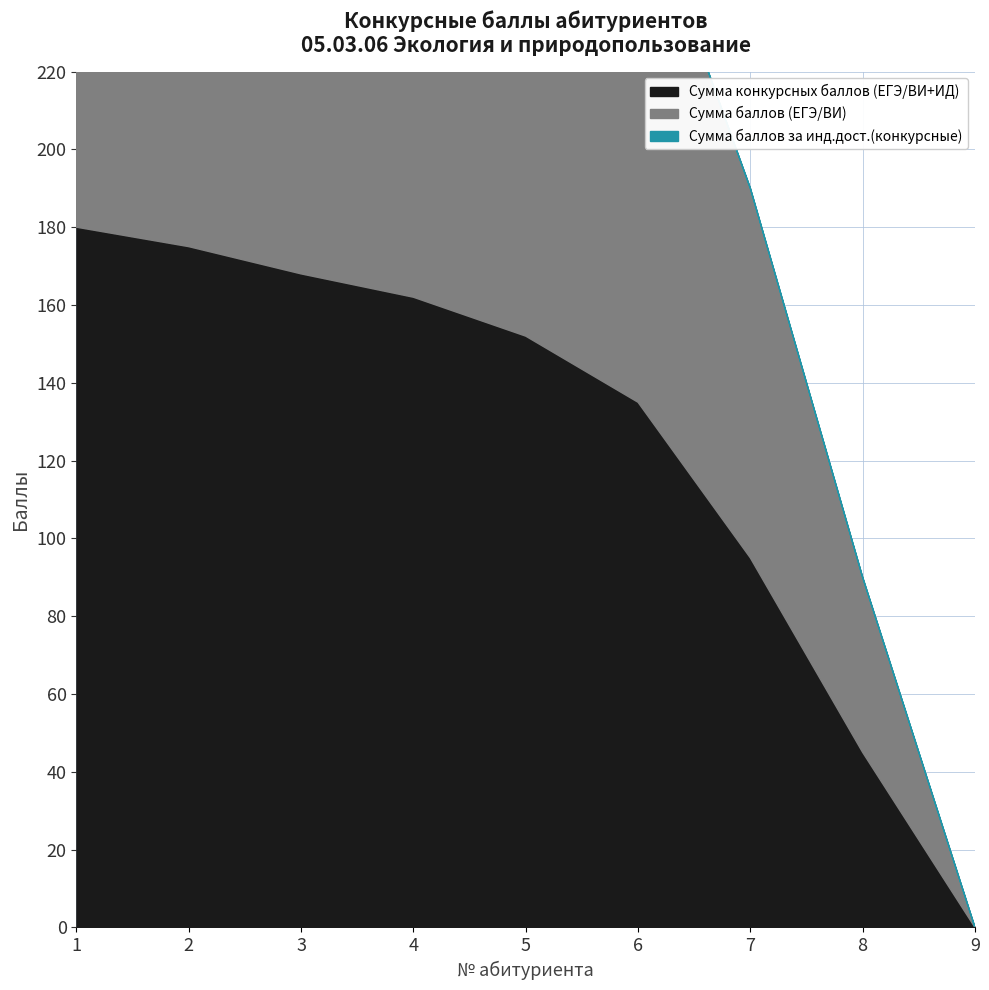

Which series changed the most between 1 and 2?

Сумма конкурсных баллов (ЕГЭ/ВИ+ИД)